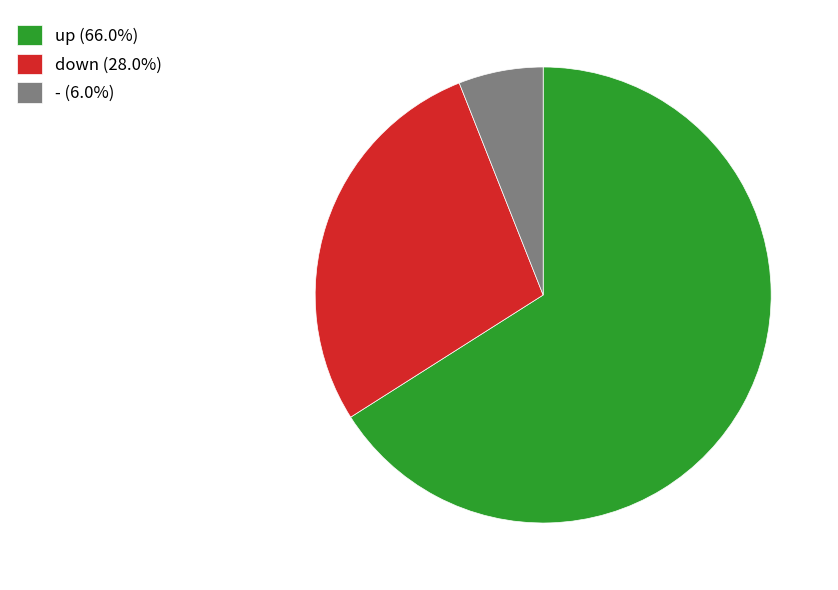

How many segments does this pie chart have?

3